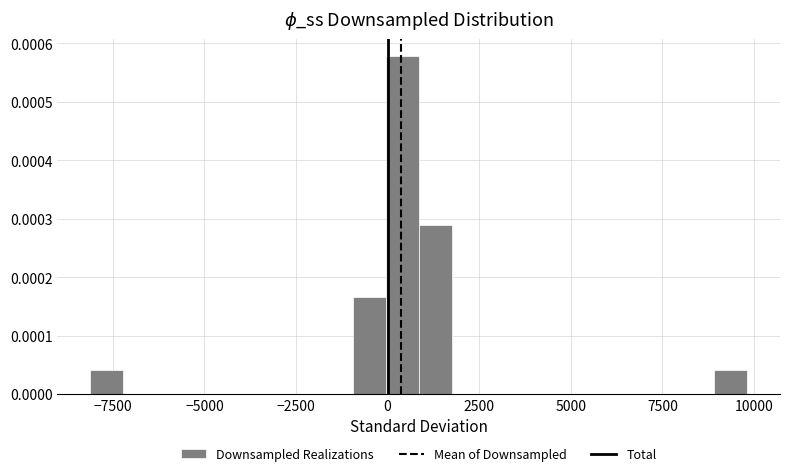

Around what value on the x-axis is the tallest bar? Give the approximate position of its centre, as read against the axis.

500